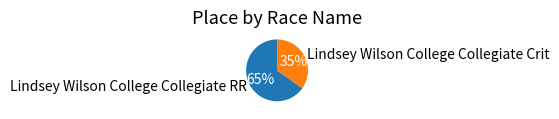

Rank the categories by value from highest to lowest.

Lindsey Wilson College Collegiate RR, Lindsey Wilson College Collegiate Crit